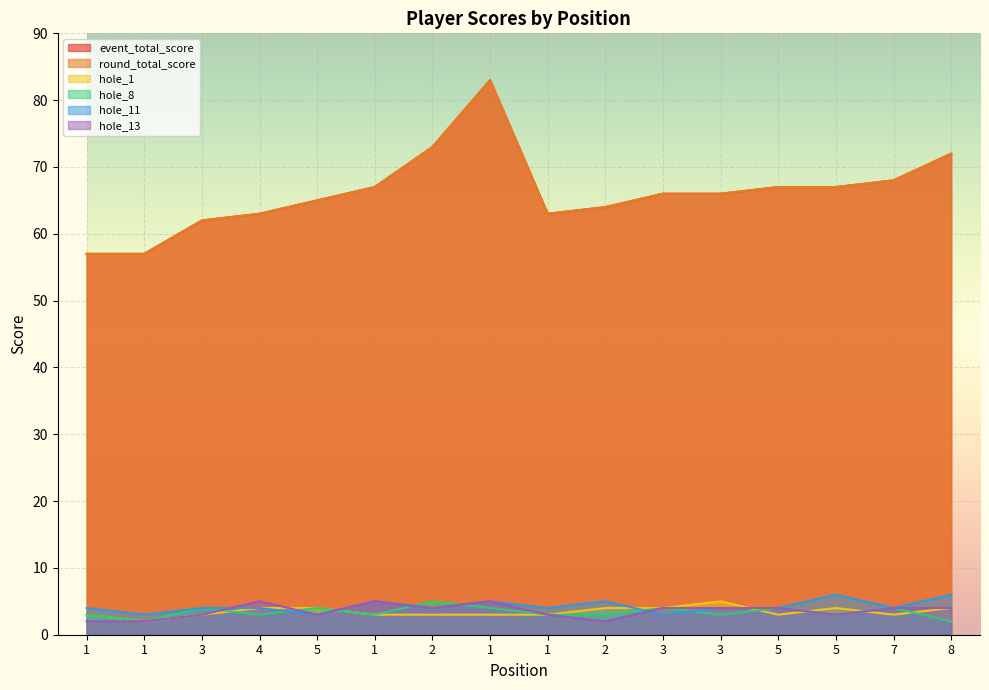

True or false: hole_11 has more than 1 points higher than both neighbors.

True